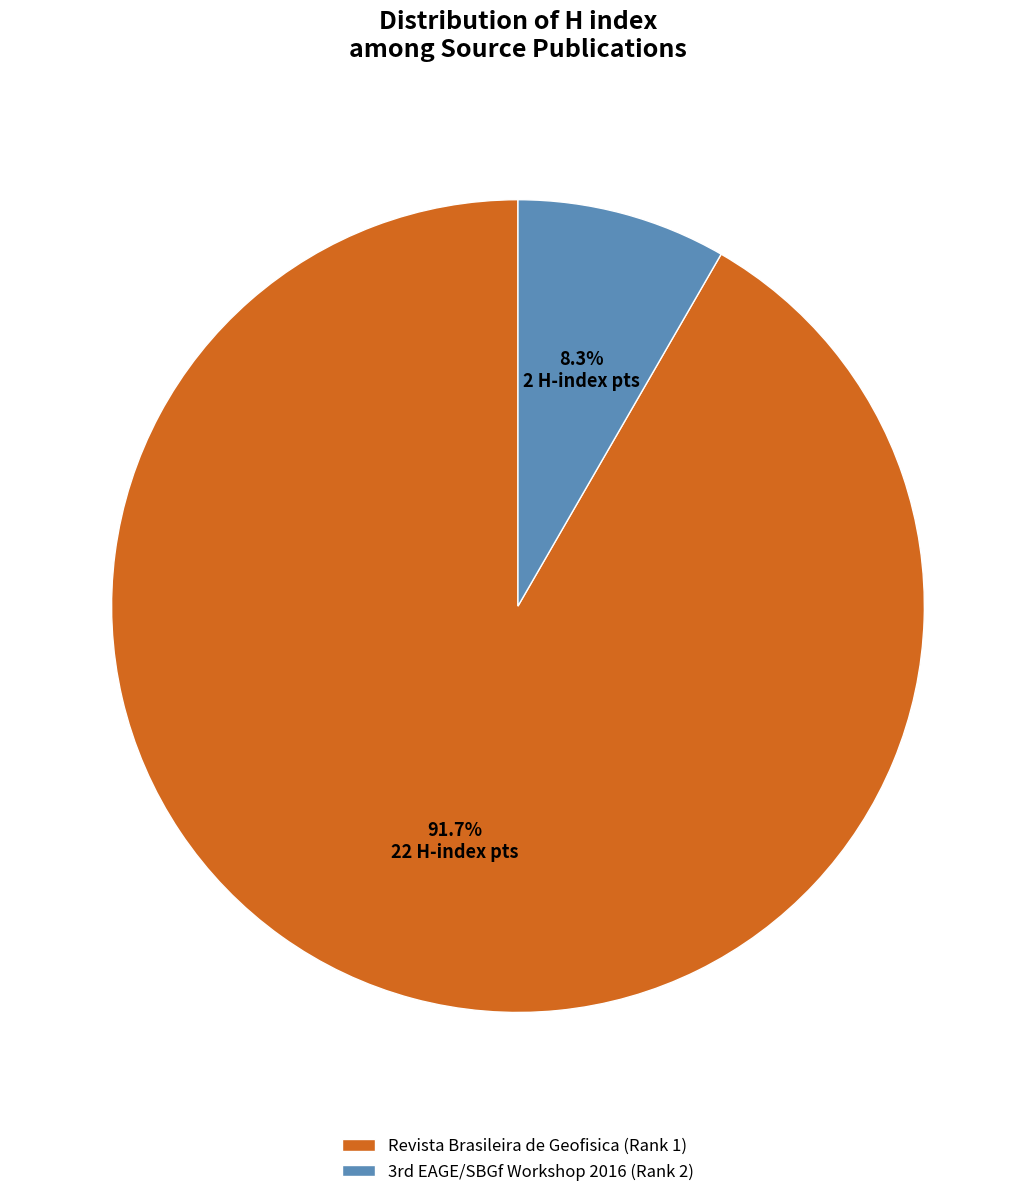

What is the smallest slice in the pie chart?

3rd EAGE/SBGf Workshop 2016 (Rank 2)